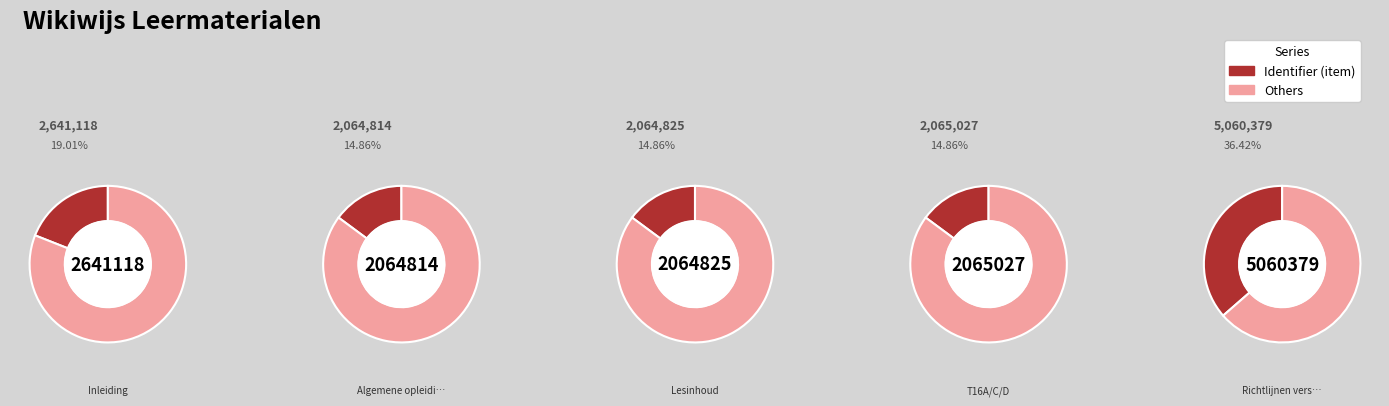

Approximately how many times larger is the value at T16A/C/D compared to Lesinhoud?

1.0